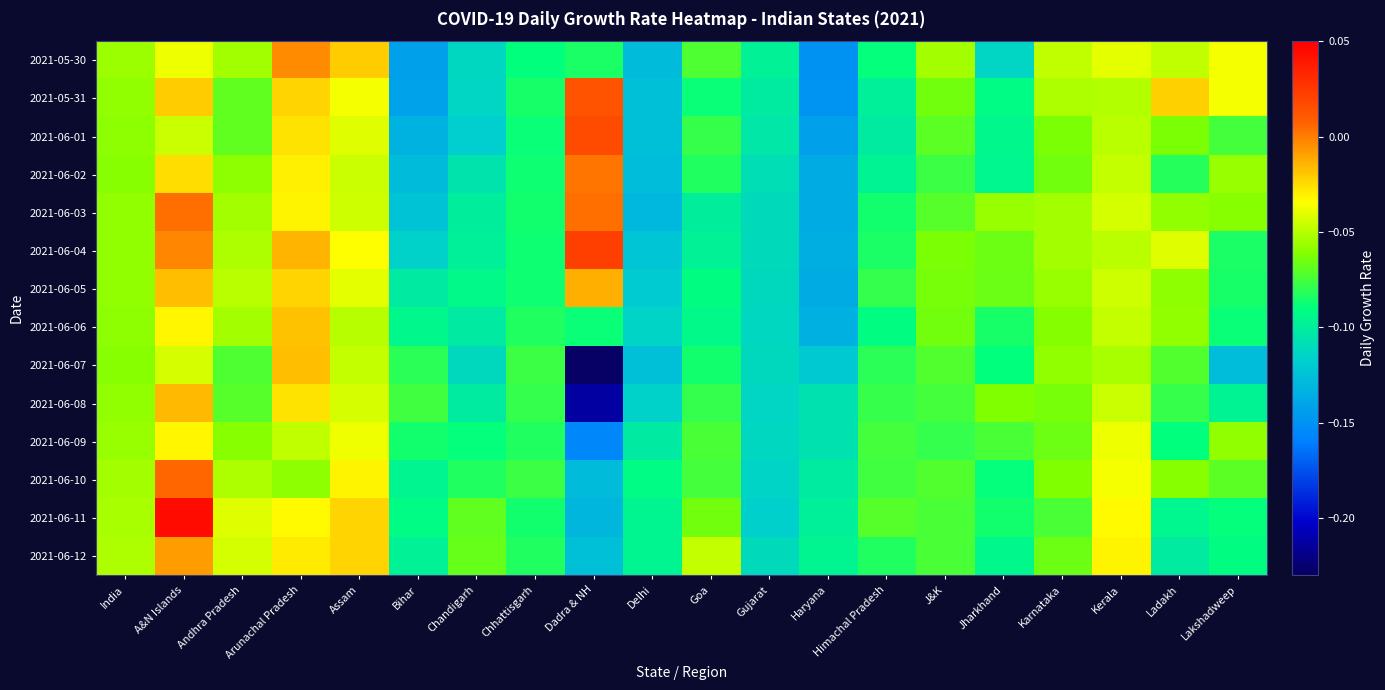

Count the number of categories in the chart.

20